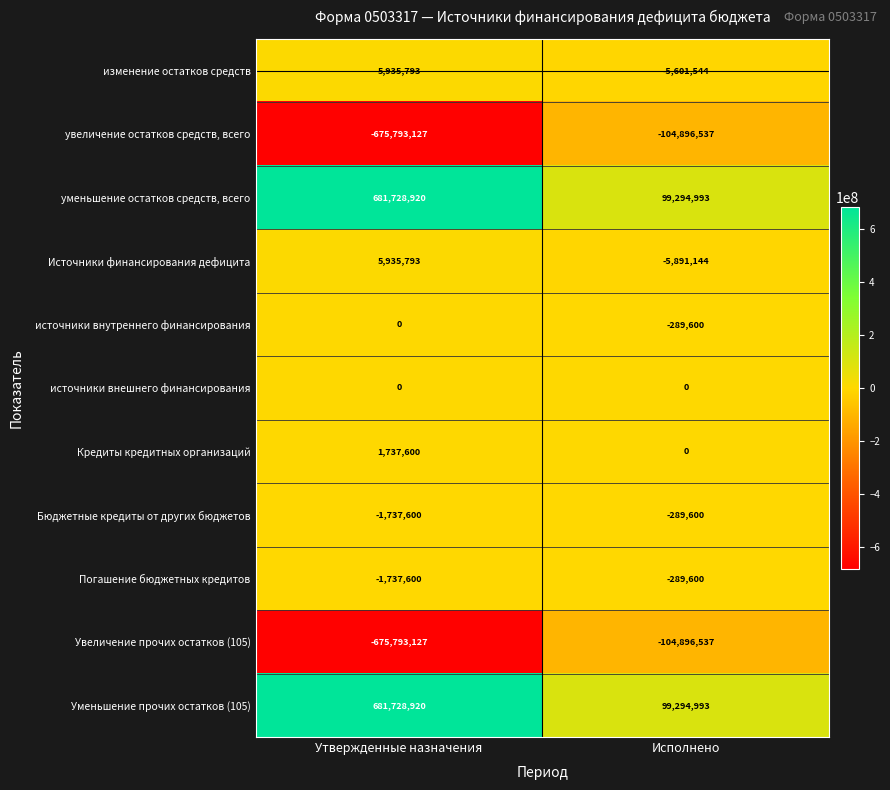

What is the greatest value displayed?

681728920